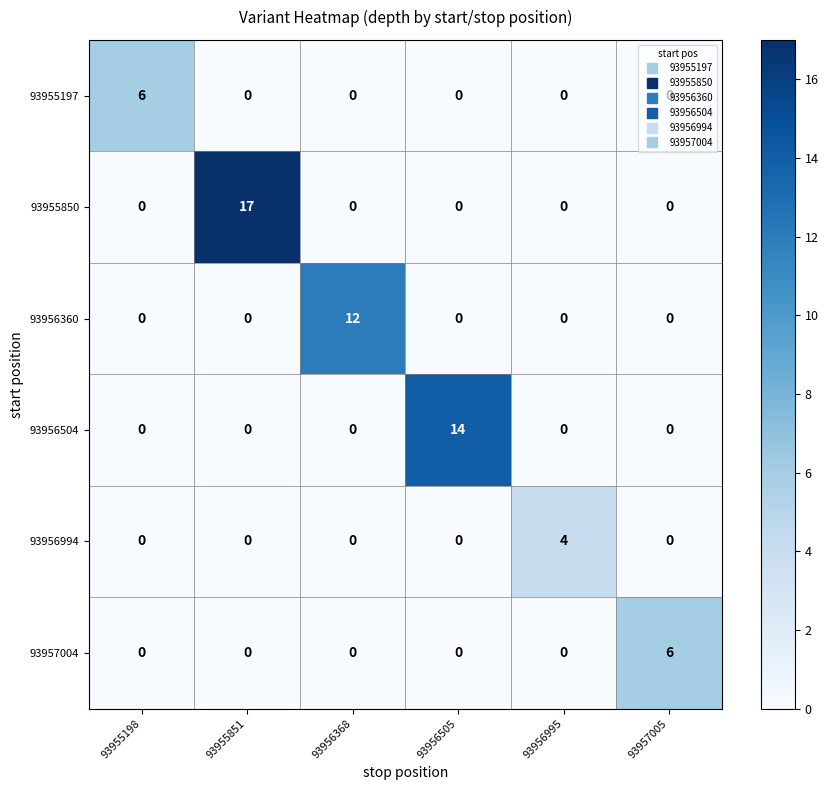

At how many categories does at least one series exceed 5?

5